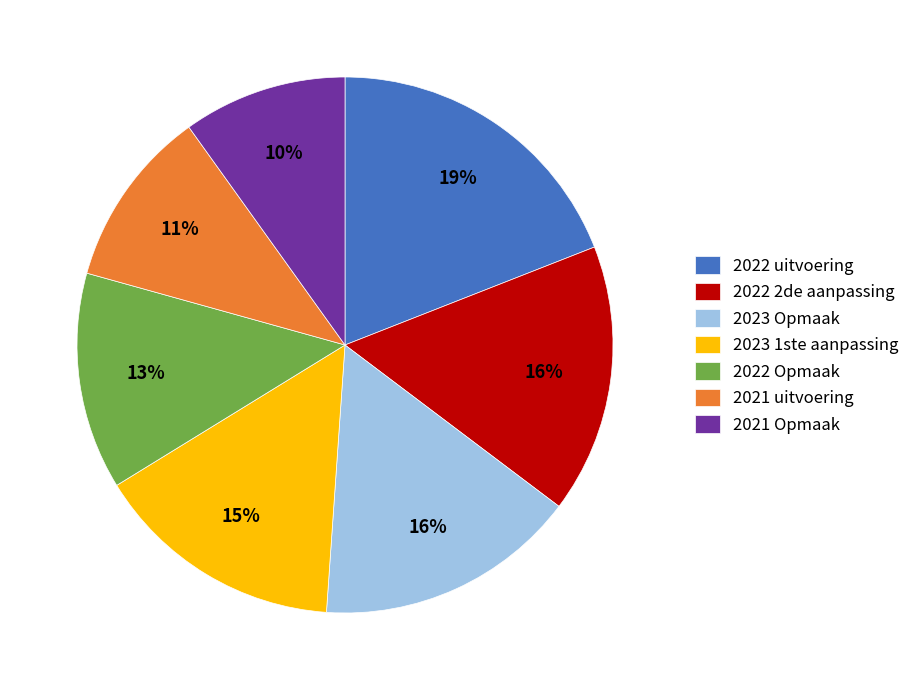

To the nearest percent, what is the combined percentage of 2022 Opmaak and 2023 Opmaak?

29%